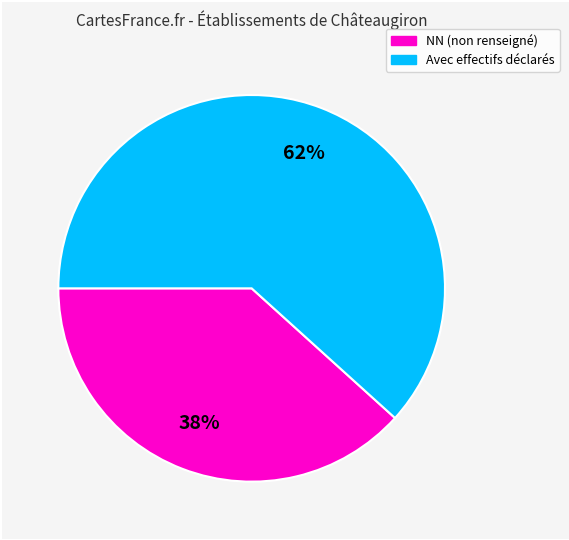

Count the number of slices in the pie.

2